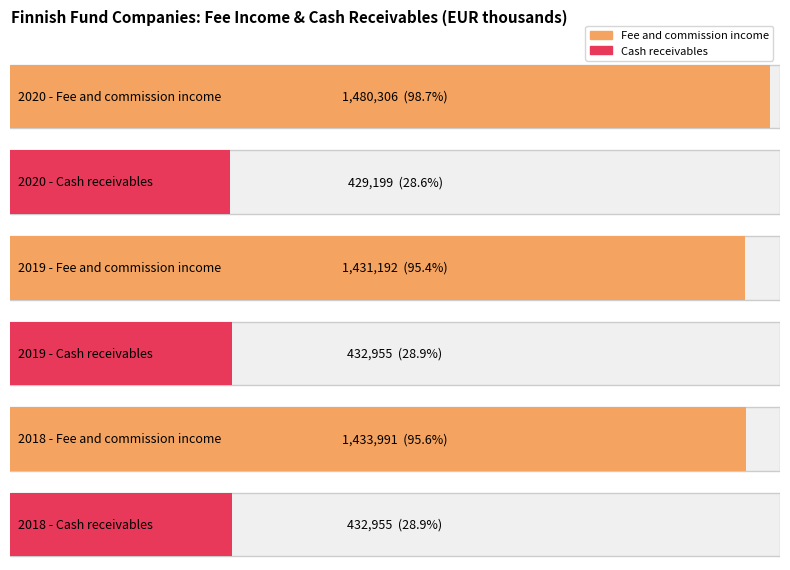

List the series in order of their overall mean, highest first.

Fee and commission income, Cash receivables